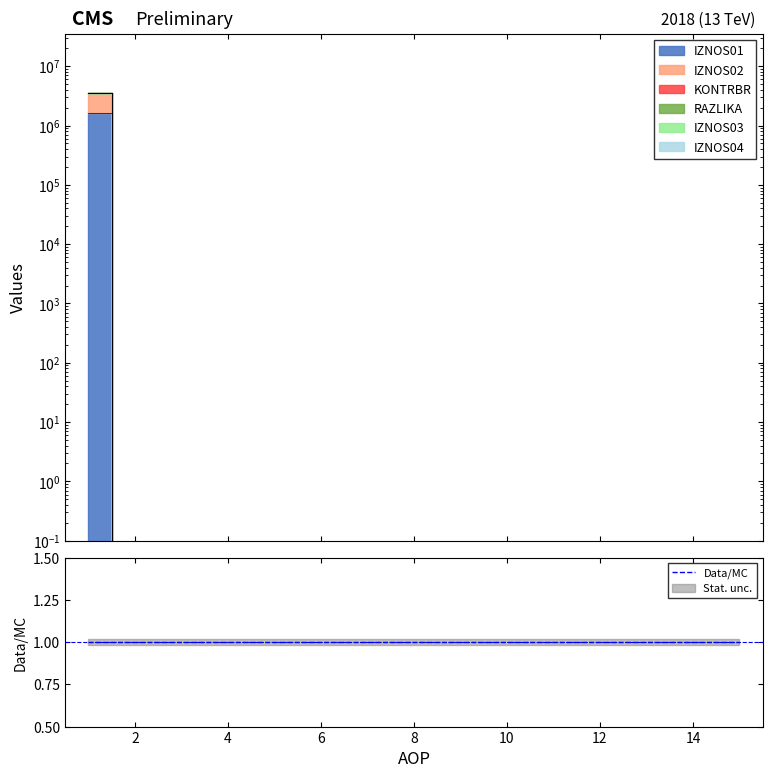

True or false: IZNOS01 and KONTRBR intersect in this chart.

False